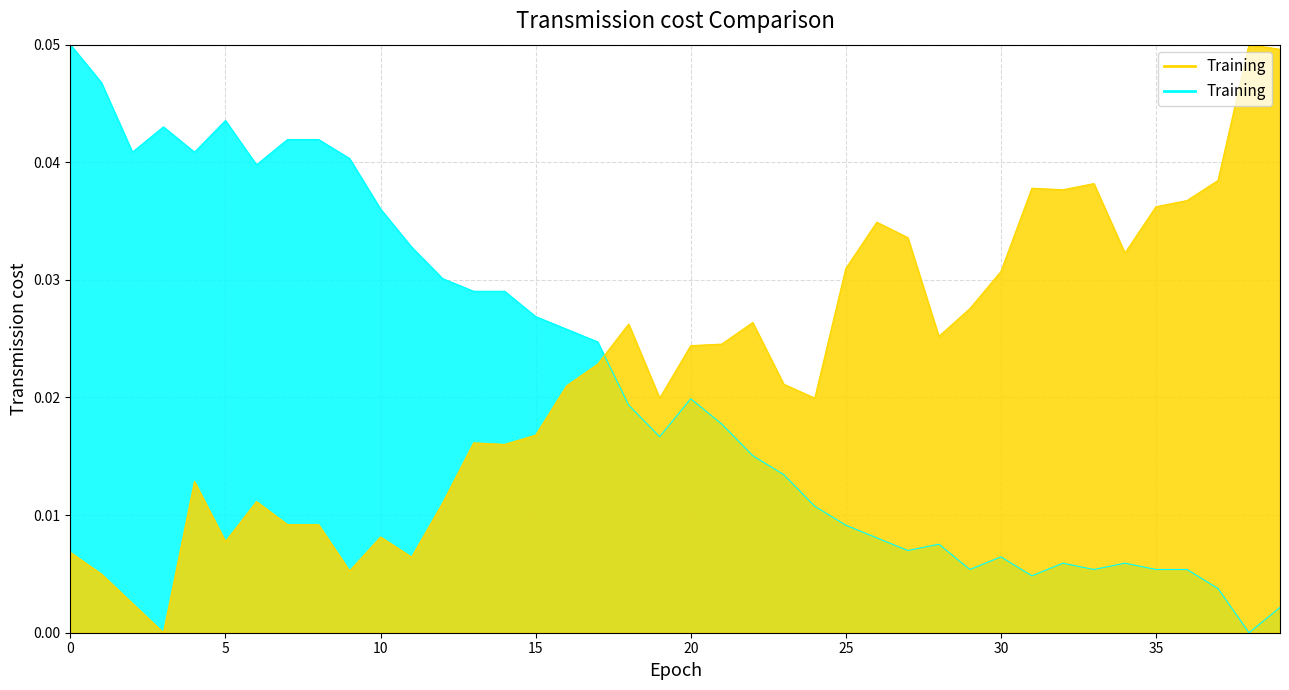

How many lines are shown in the chart?

2